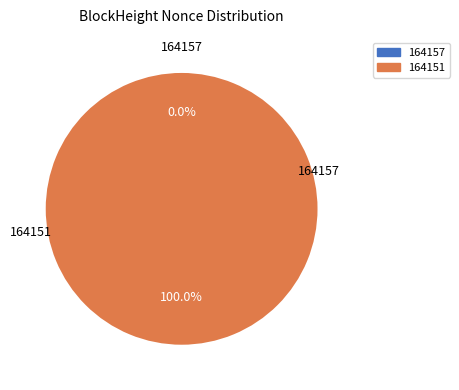

Does any single category account for the majority?

Yes